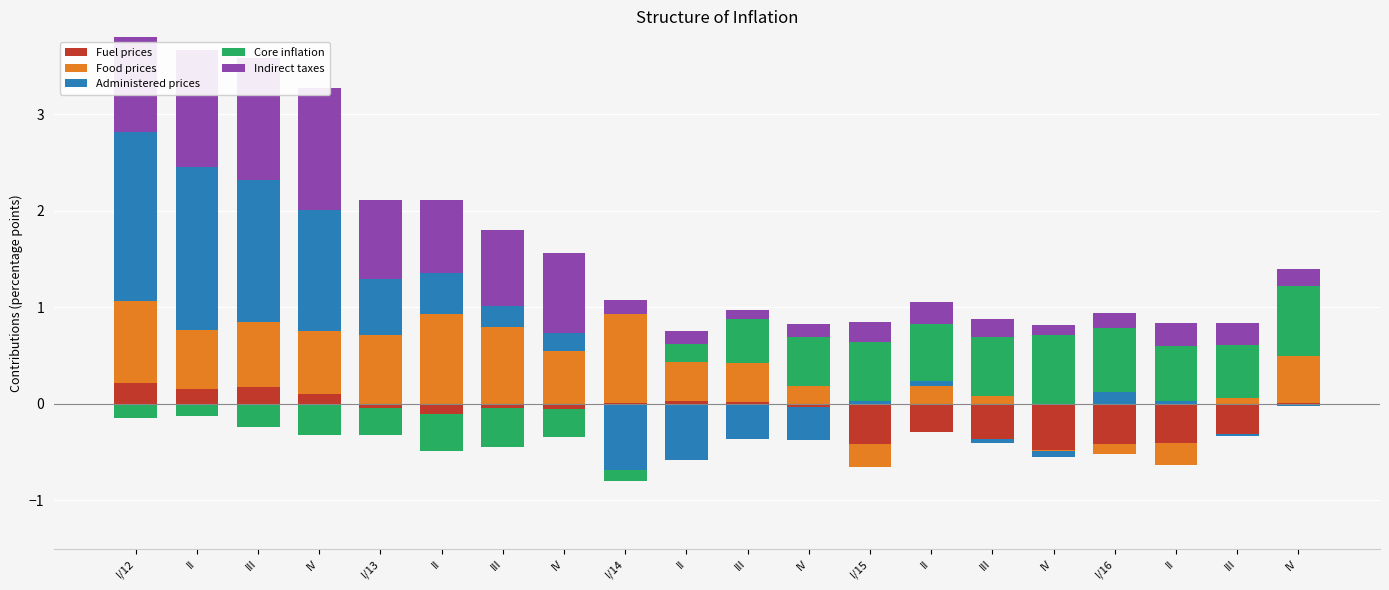

How many values in Core inflation are above zero?

11